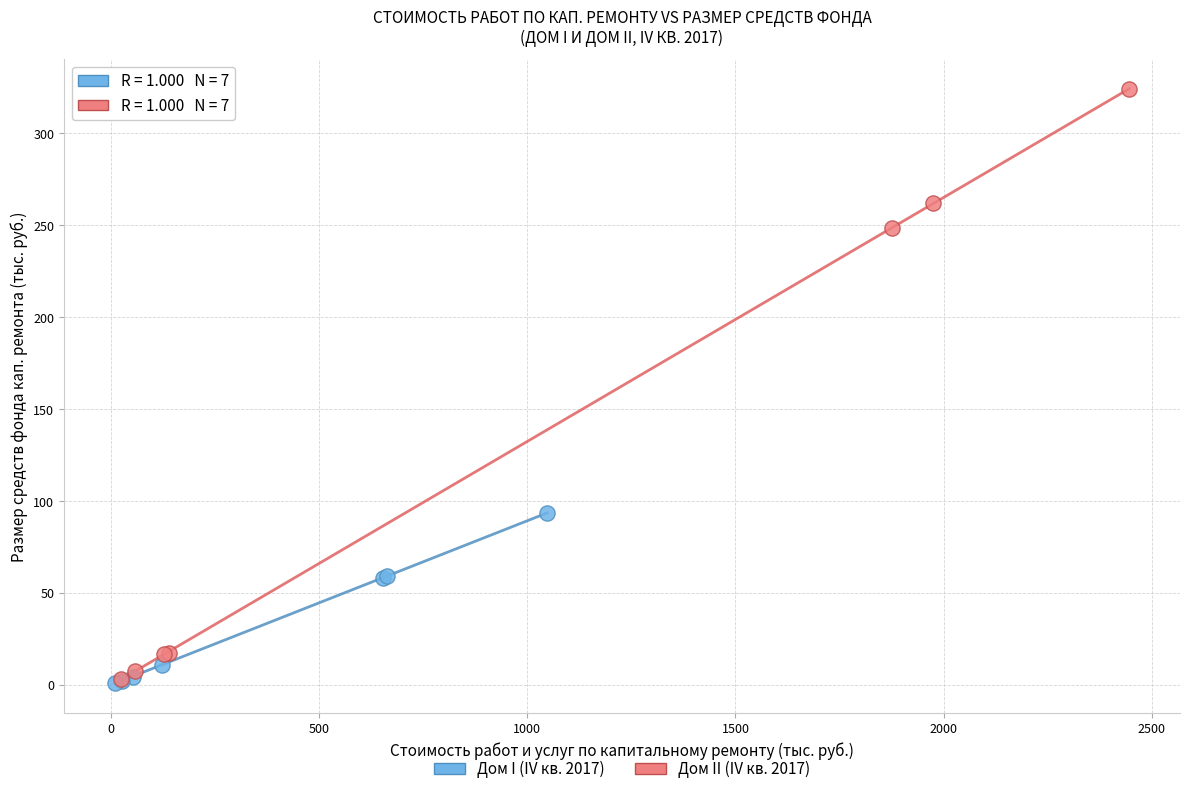

Which series contains the highest Y value?

Дом II (IV кв. 2017)